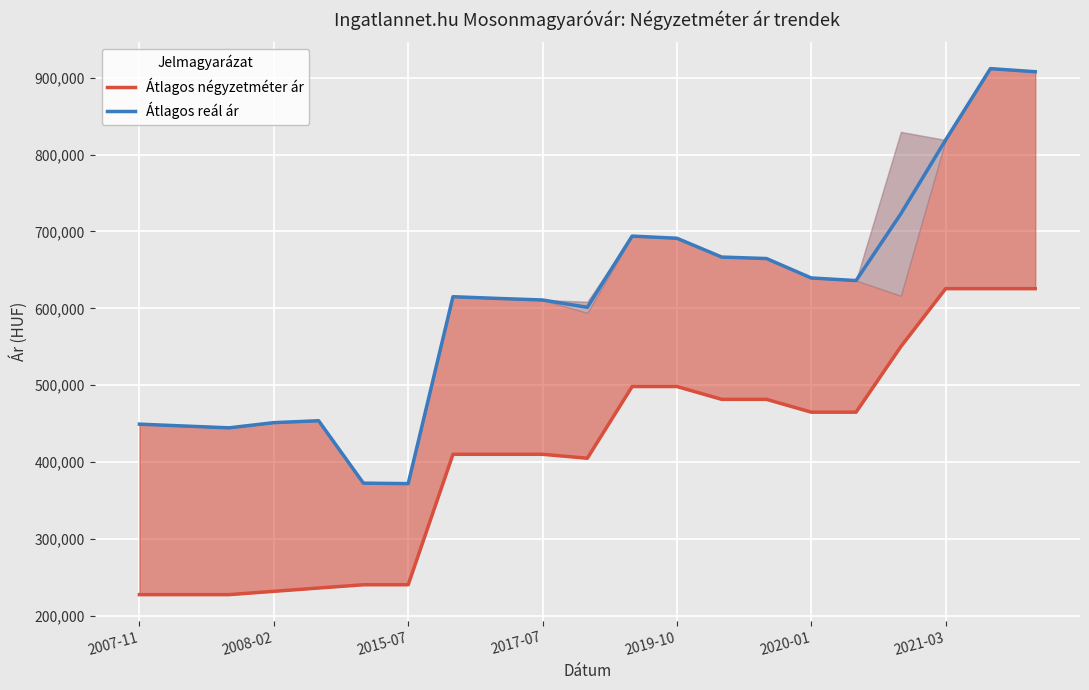

True or false: Átlagos négyzetméter ár and Átlagos reál ár cross at least once.

False